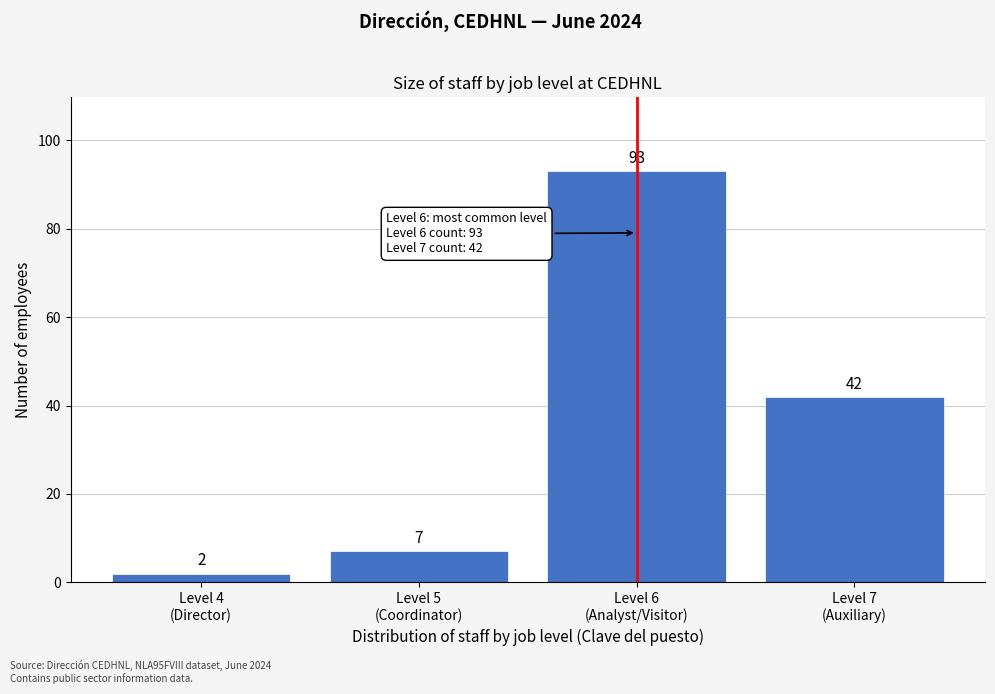

Reading left to right, extract all data points from this chart.

2	7	93	42